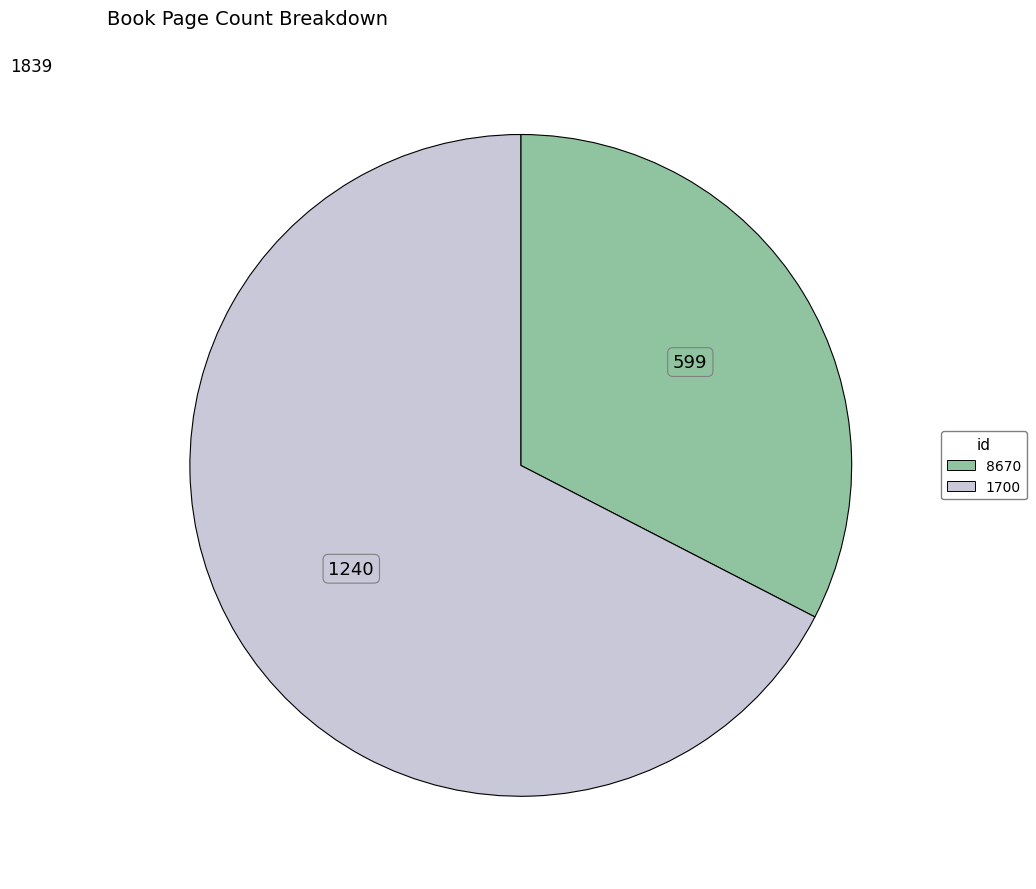

Approximately how many times larger is the value at 8670 compared to 1700?

0.5